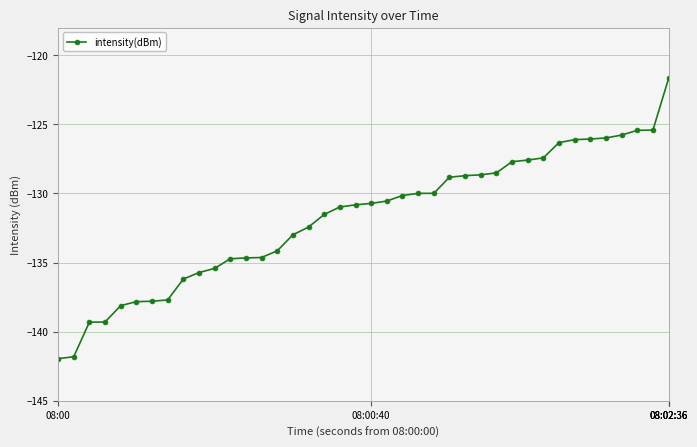

What is the difference between the maximum and minimum values?

20.3